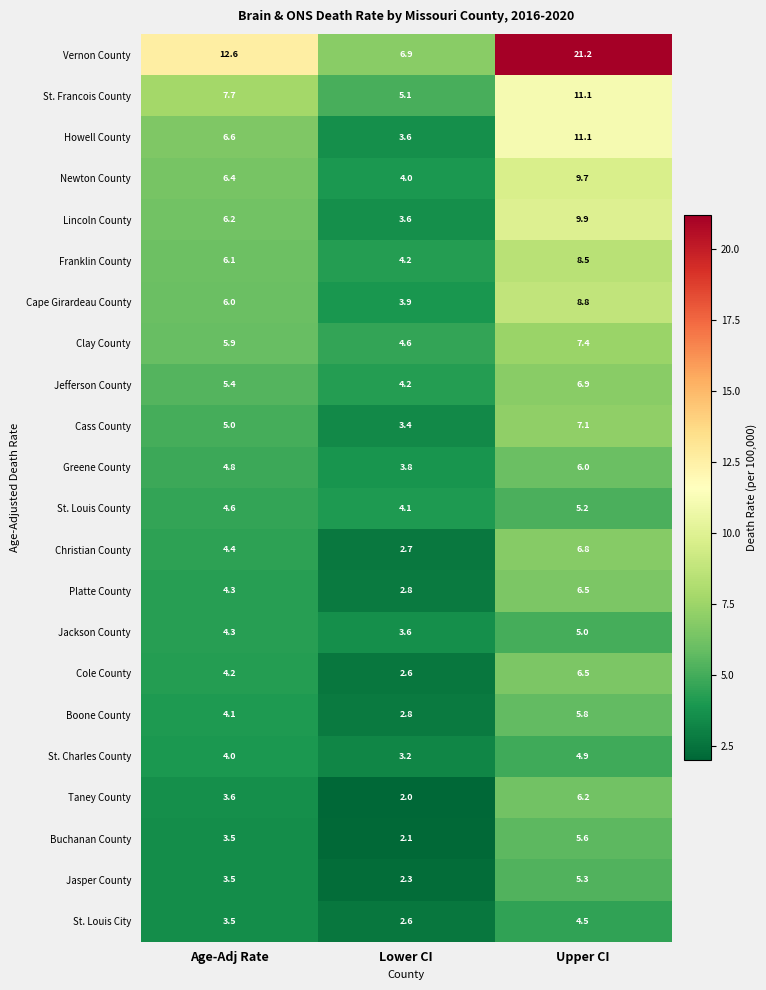

Which category has the lowest value in the Boone County series?

Lower CI